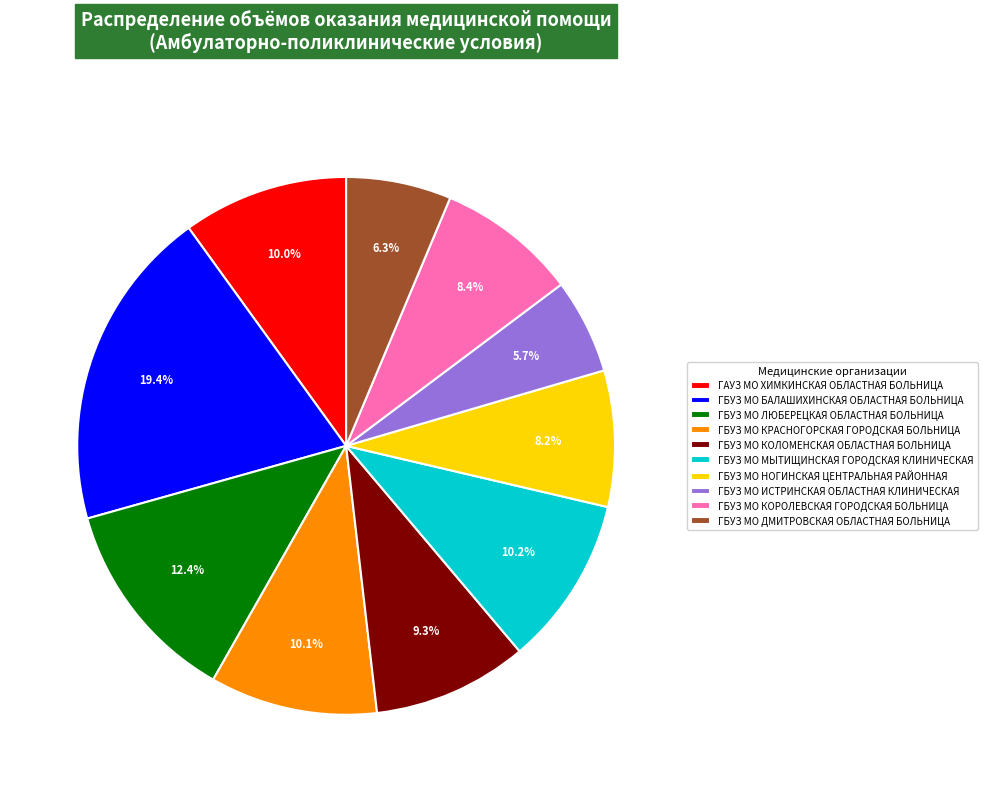

How many slices are in this pie chart?

10